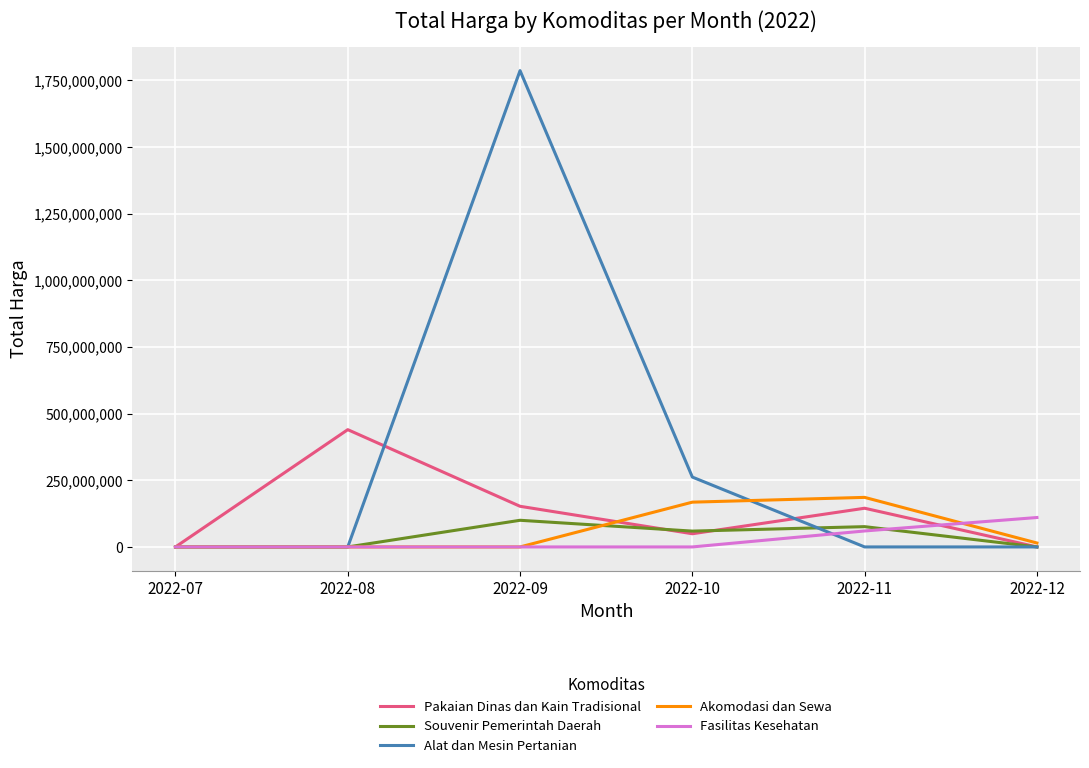

Is the value of Alat dan Mesin Pertanian at 2022-09 greater than the value of Akomodasi dan Sewa at 2022-08?

Yes